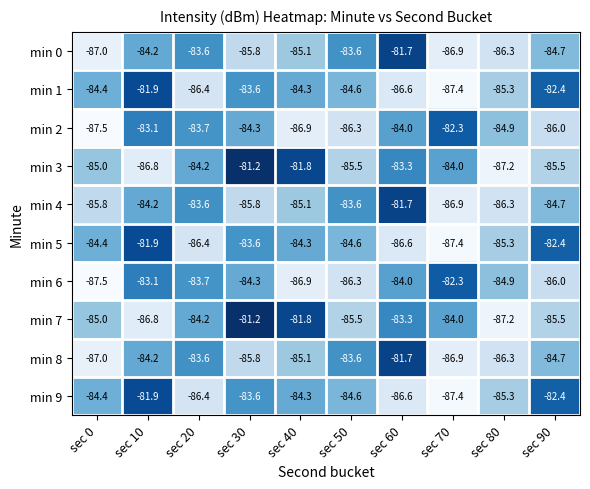

What is the total value across all series at sec 20?

-845.8